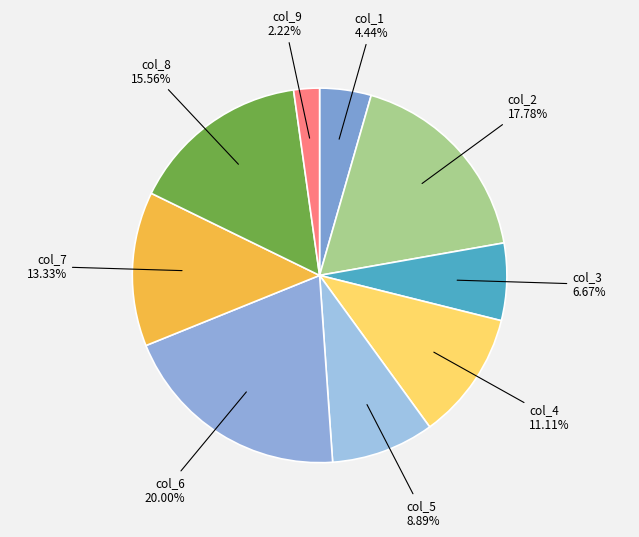

How many slices are in this pie chart?

9